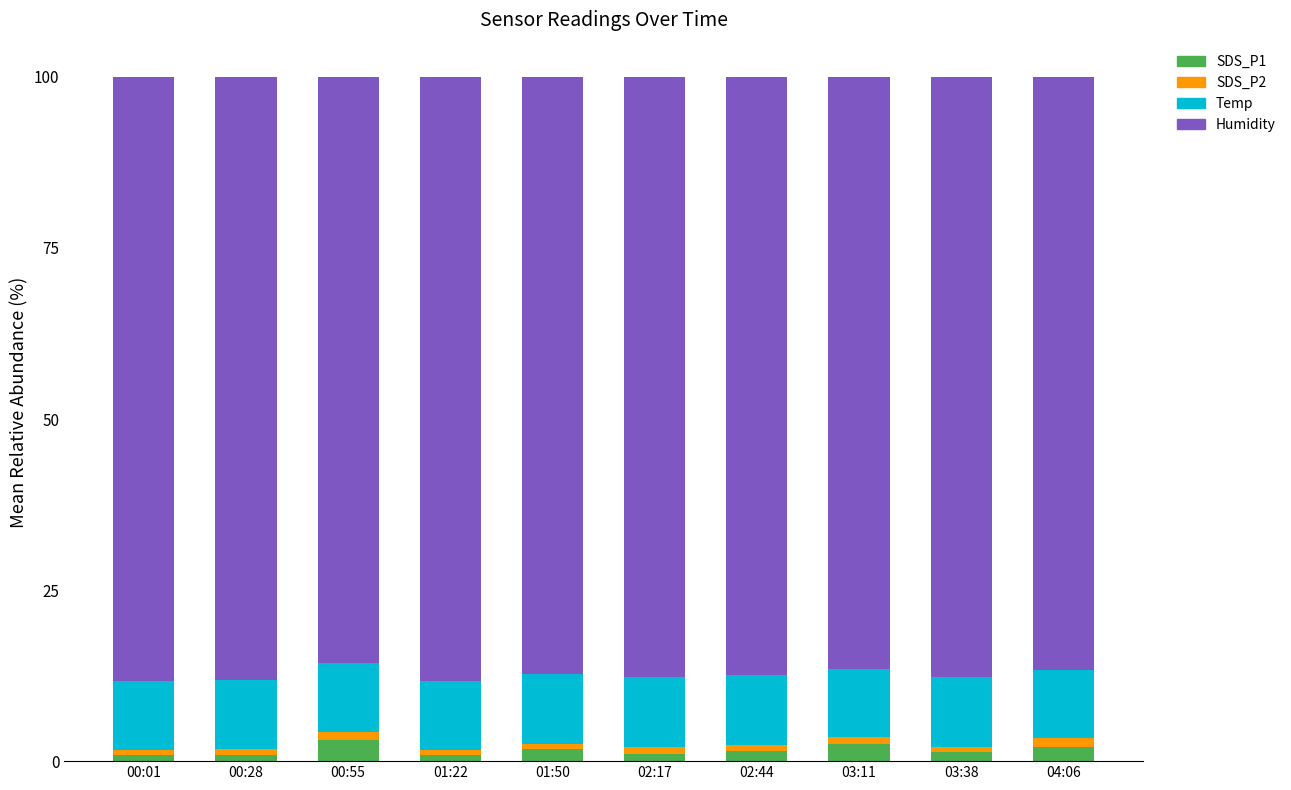

What is the highest value of the SDS_P1 series?

3.1